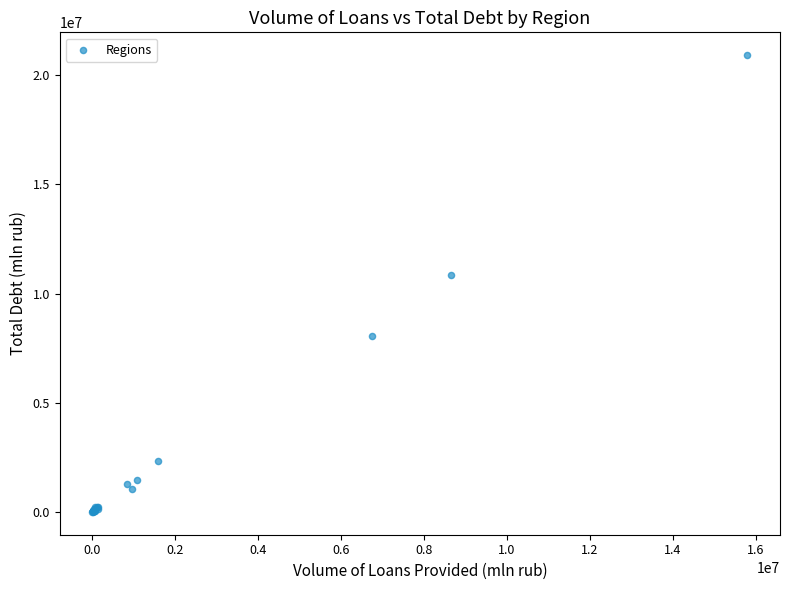

What Y value in the scatter plot is closest to 10458334?

10858823